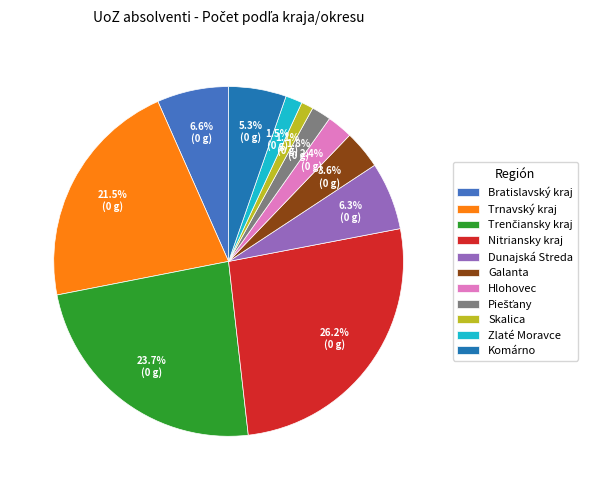

To the nearest percent, what is the average slice percentage?

9%